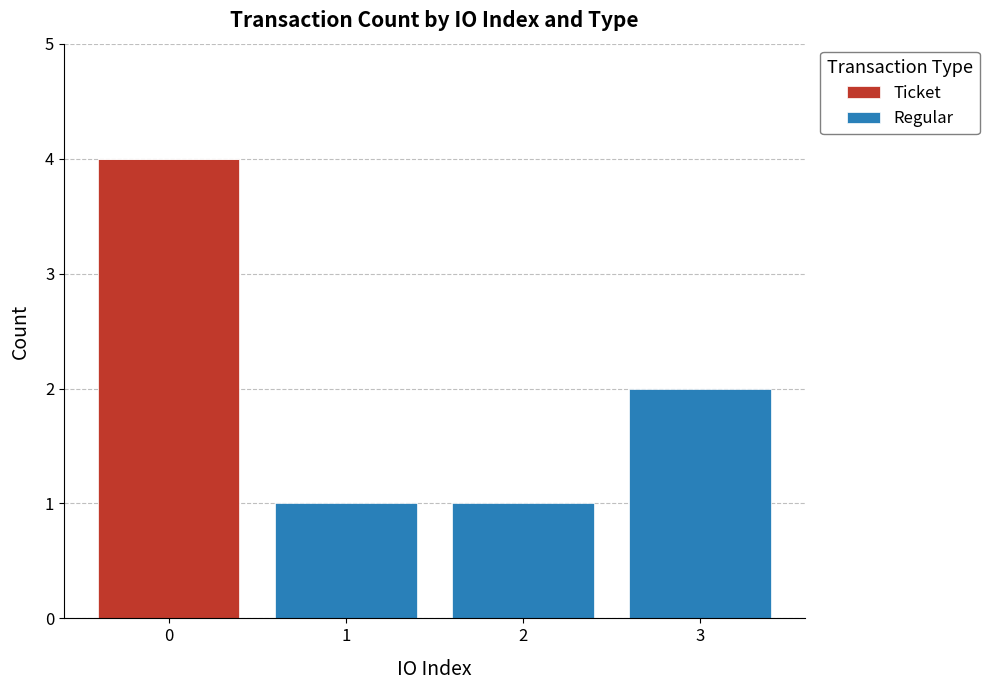

What is the sum of all Ticket values?

4